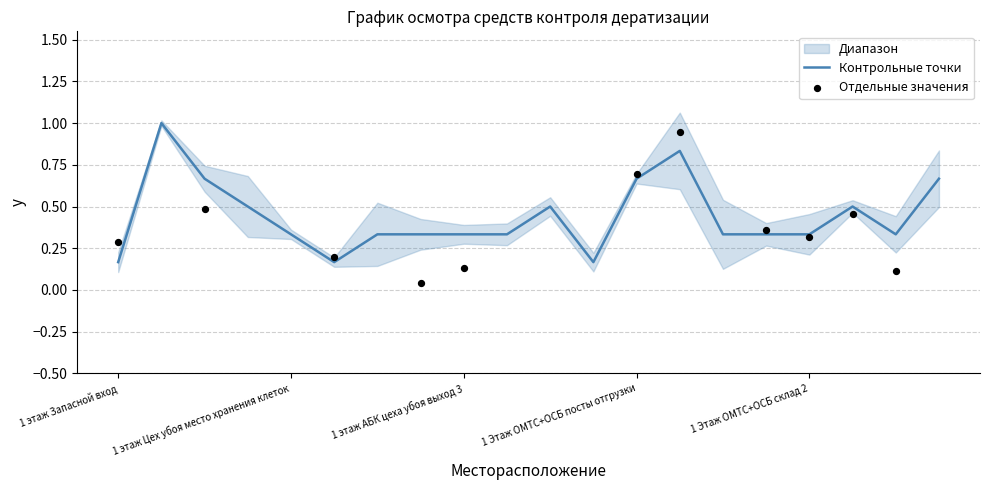

Which has a higher value, 1 Этаж ОМТС+ОСБ склад 1 or 1 этаж АБК цеха убоя раздевалка?

1 Этаж ОМТС+ОСБ склад 1